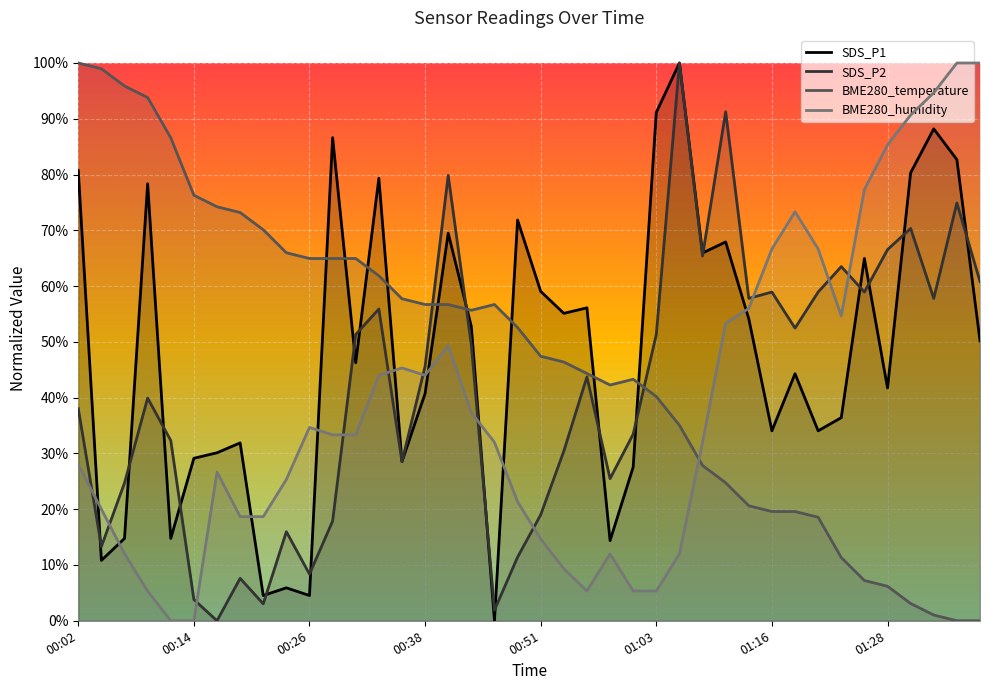

At how many categories does at least one series exceed 0?

40